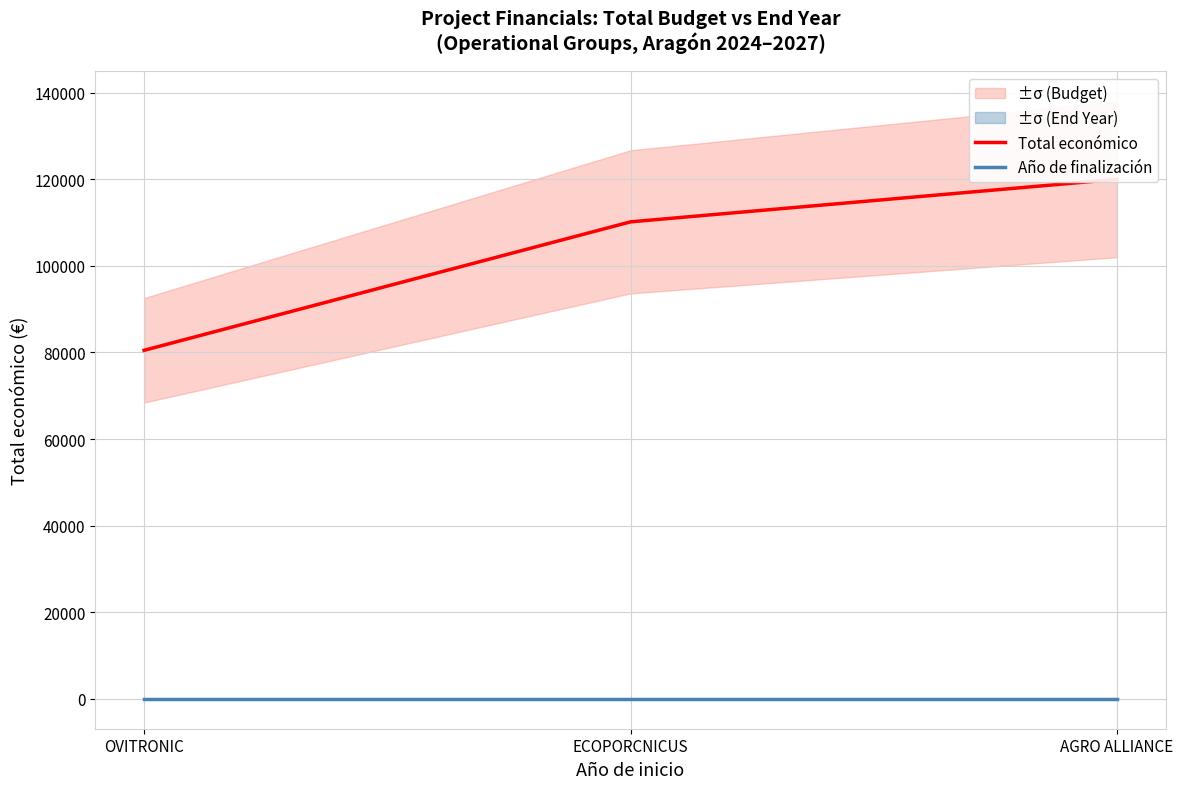

Which series has the widest spread of values?

Total económico